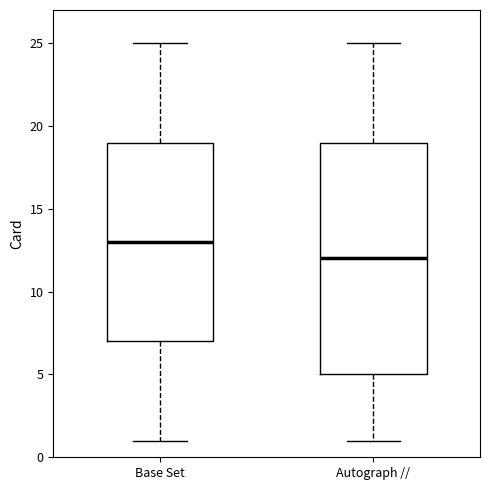

Where does the median line of the box for Autograph // sit on the y-axis? The values are not printed on the chart, so give them approximately, as read against the axis.

12